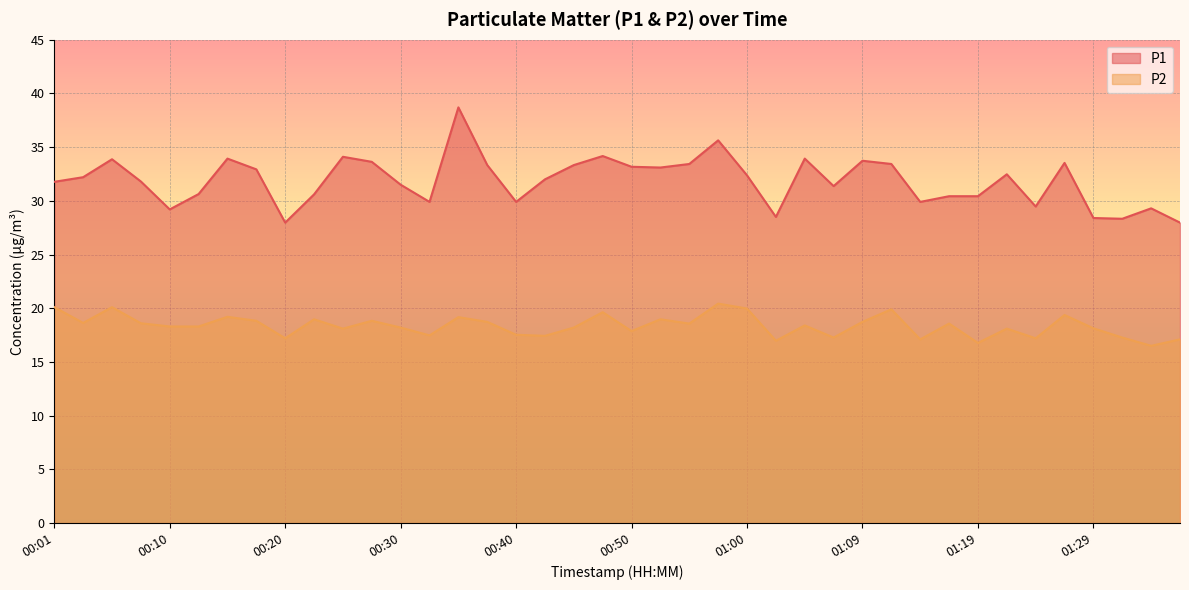

Does the chart display data point markers on the line(s)?

No